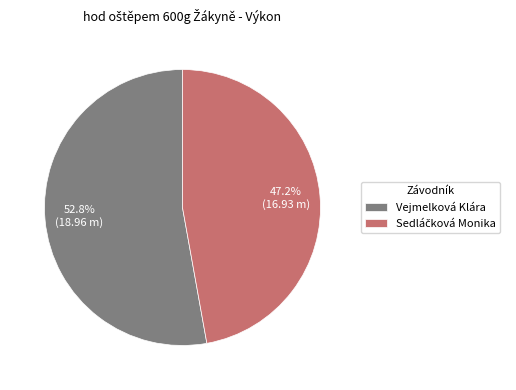

What is the largest slice in the pie chart?

Vejmelková Klára